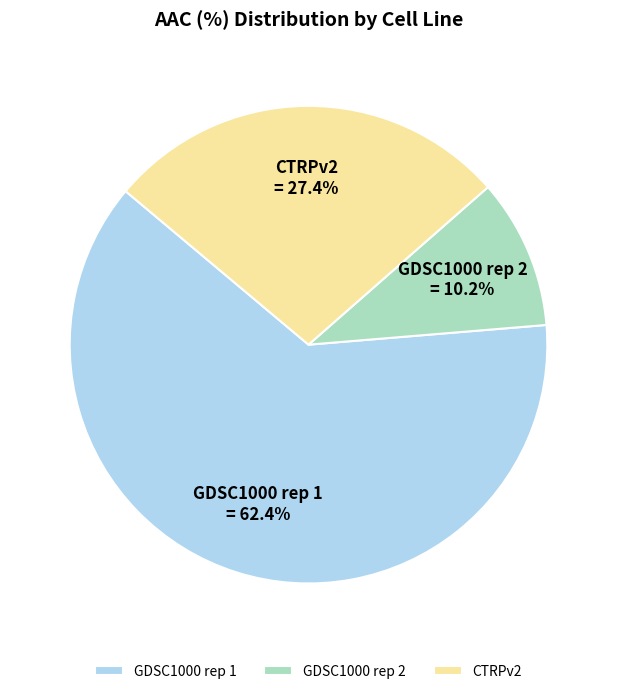

To the nearest percent, what is the combined percentage of GDSC1000 rep 2 and GDSC1000 rep 1?

73%